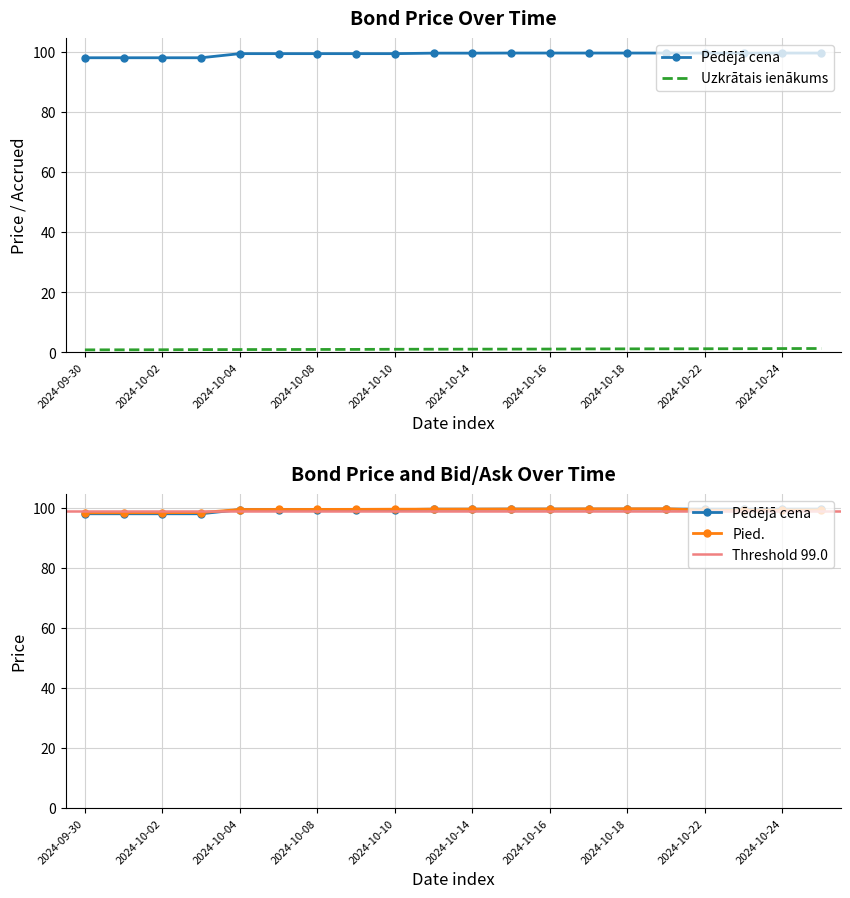

Is the value of Pēdējā cena at 2024-10-02 greater than the value of Uzkrātais ienākums at 2024-10-03?

Yes